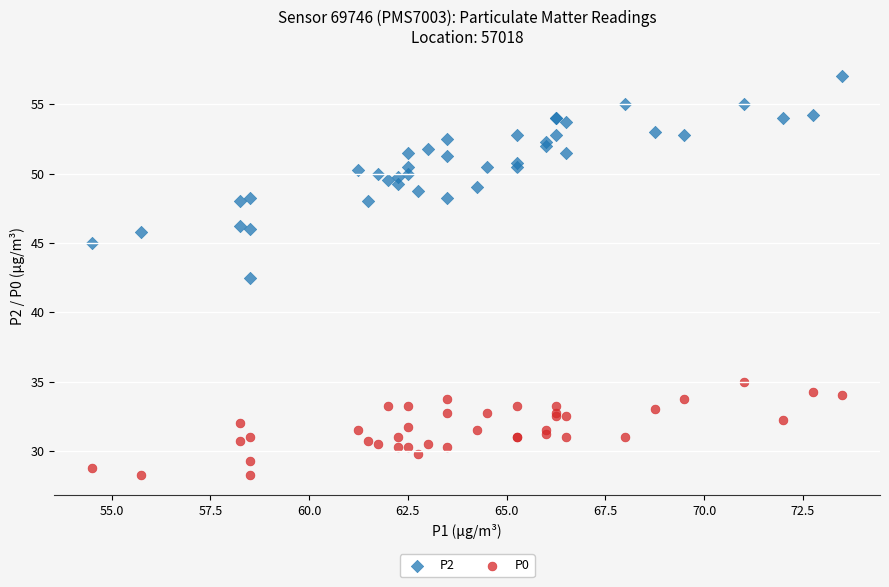

Which series contains the lowest Y value?

P0